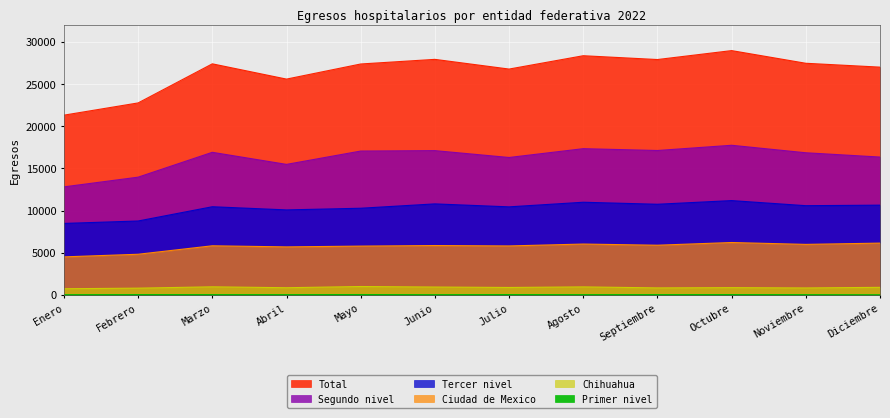

What is the value of the Total point at the 2nd from the left?

22762